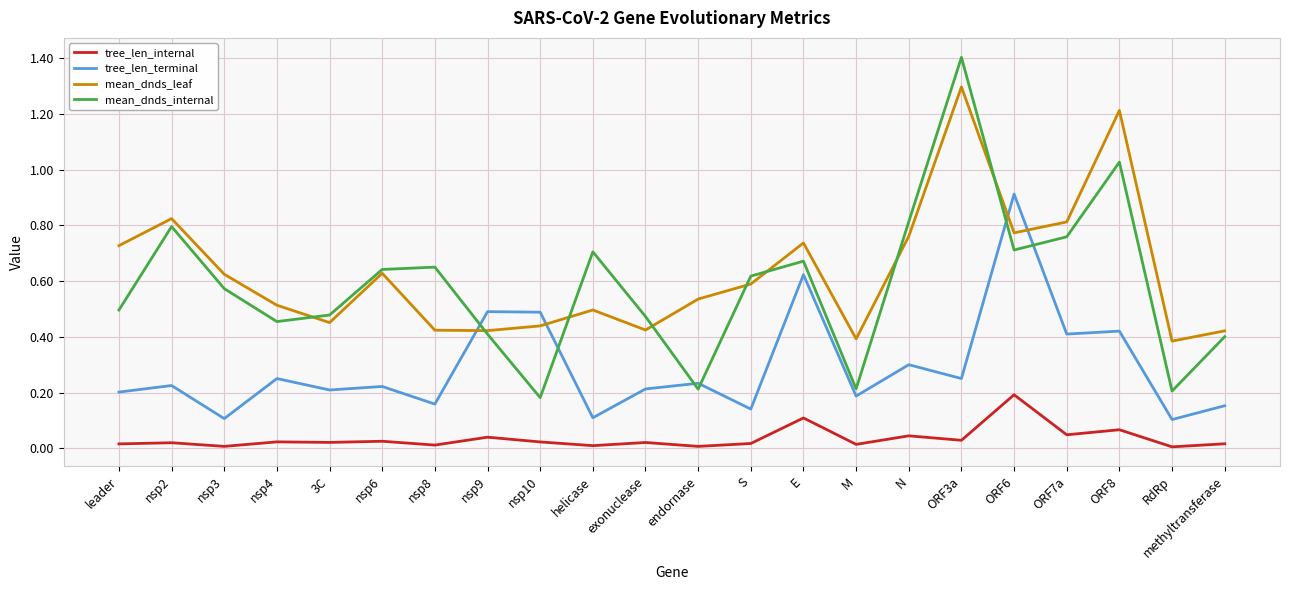

Count the number of categories in the chart.

22